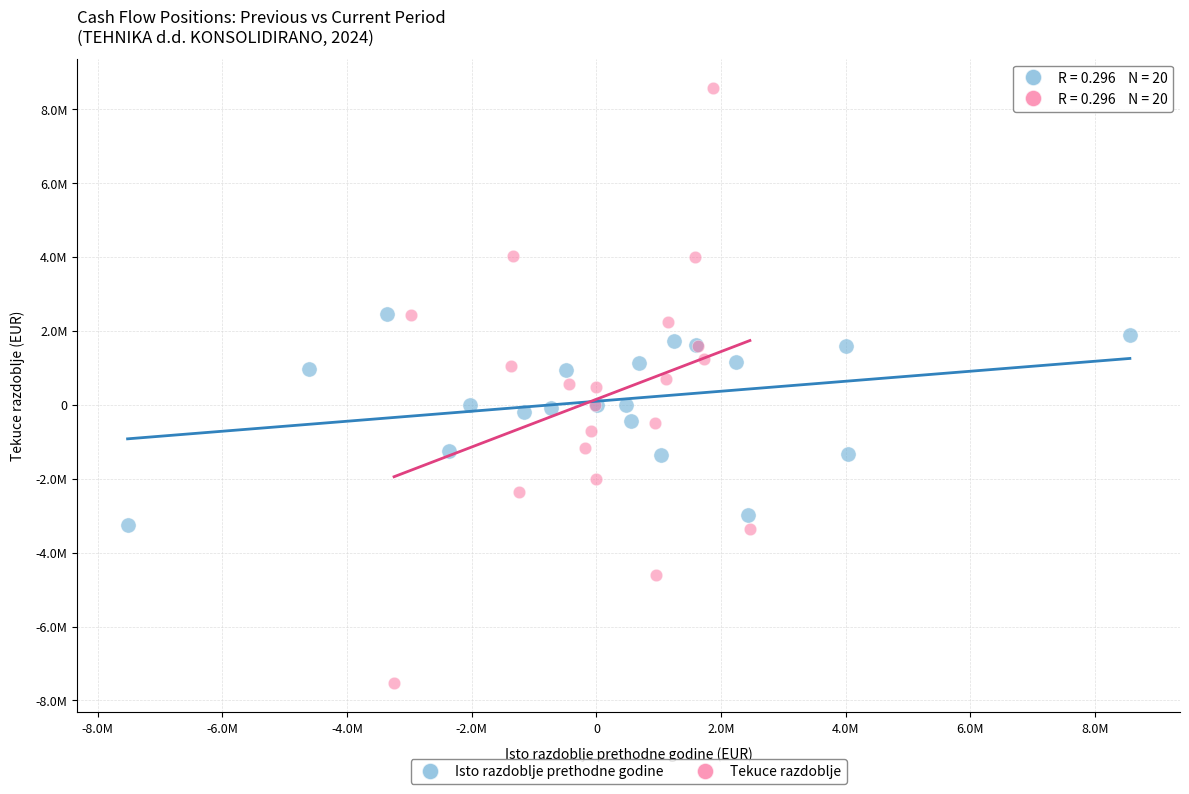

Which series reaches the minimum Y coordinate?

Tekuce razdoblje